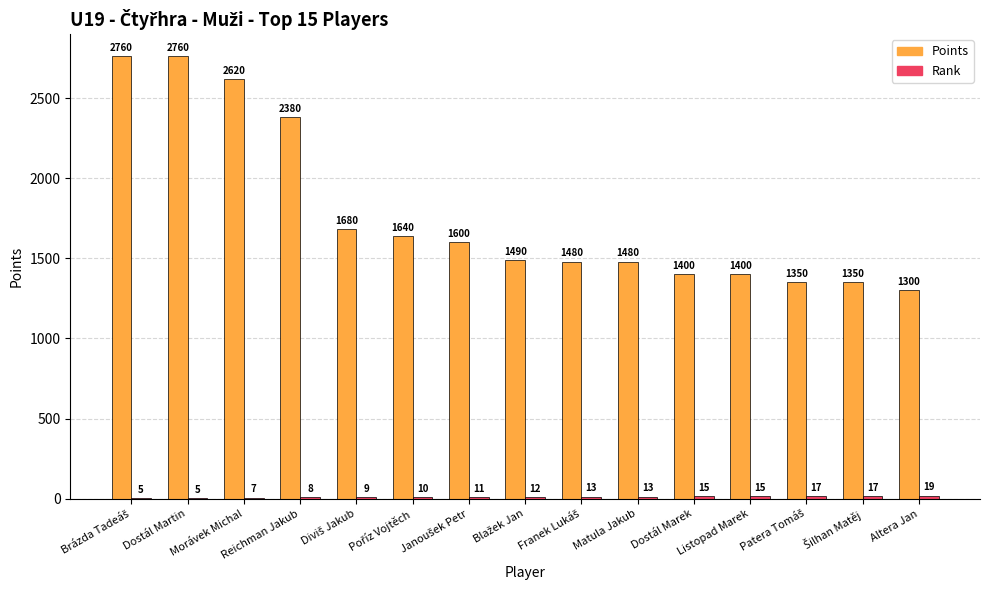

Which series has the largest total across all categories?

Points